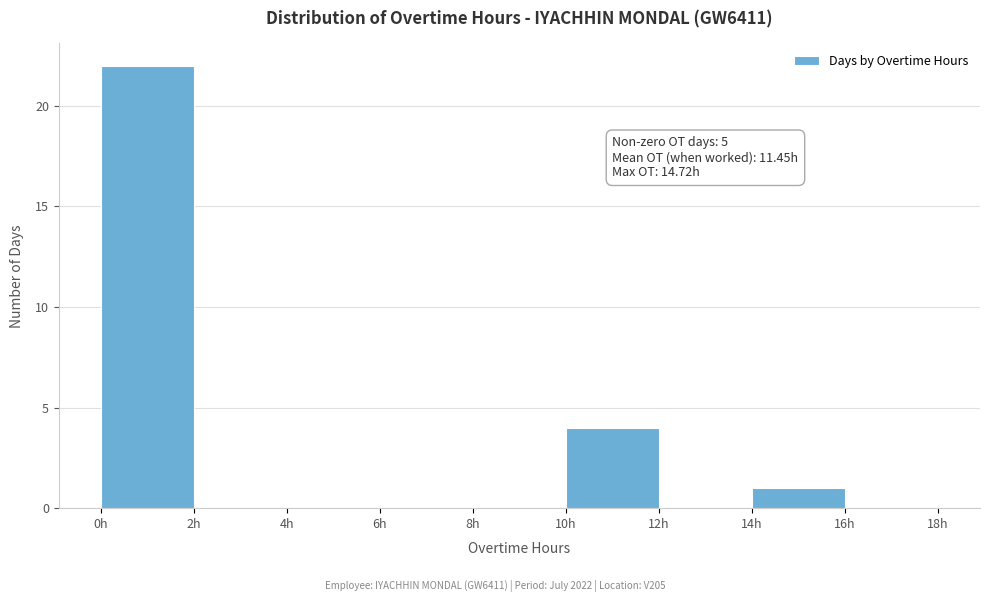

Which range on the x-axis has the tallest bar?

0 to 2